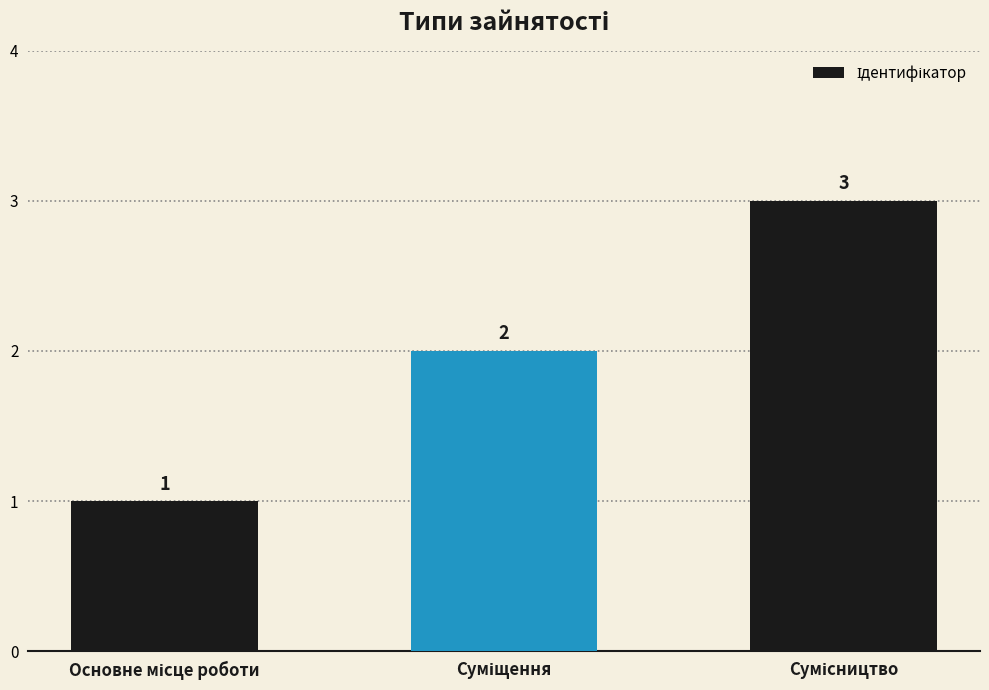

What is the average value?

2